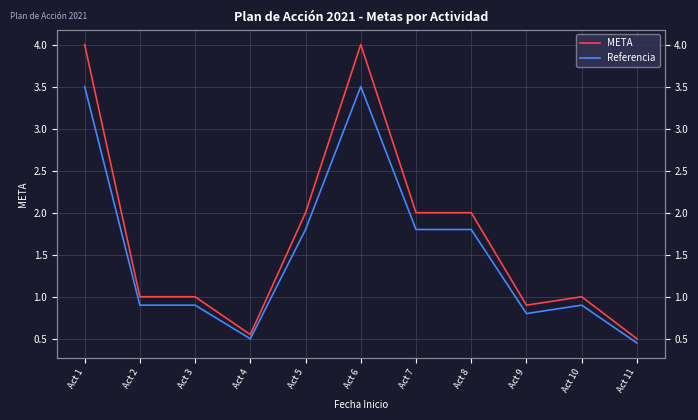

What is the average value of the META series?

1.7